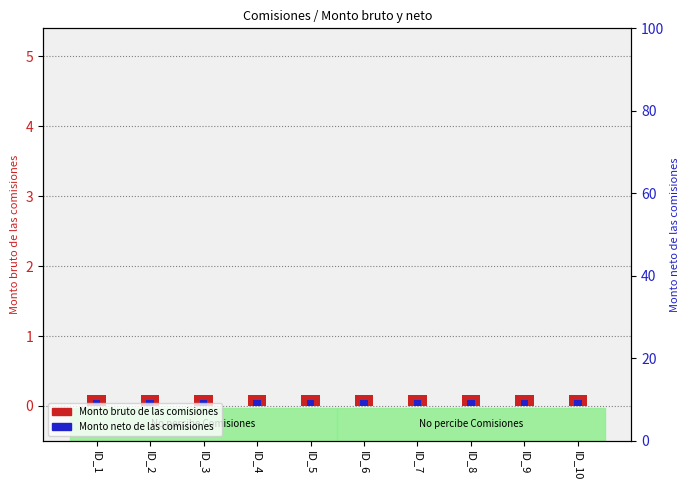

How many data points does each series have?

10